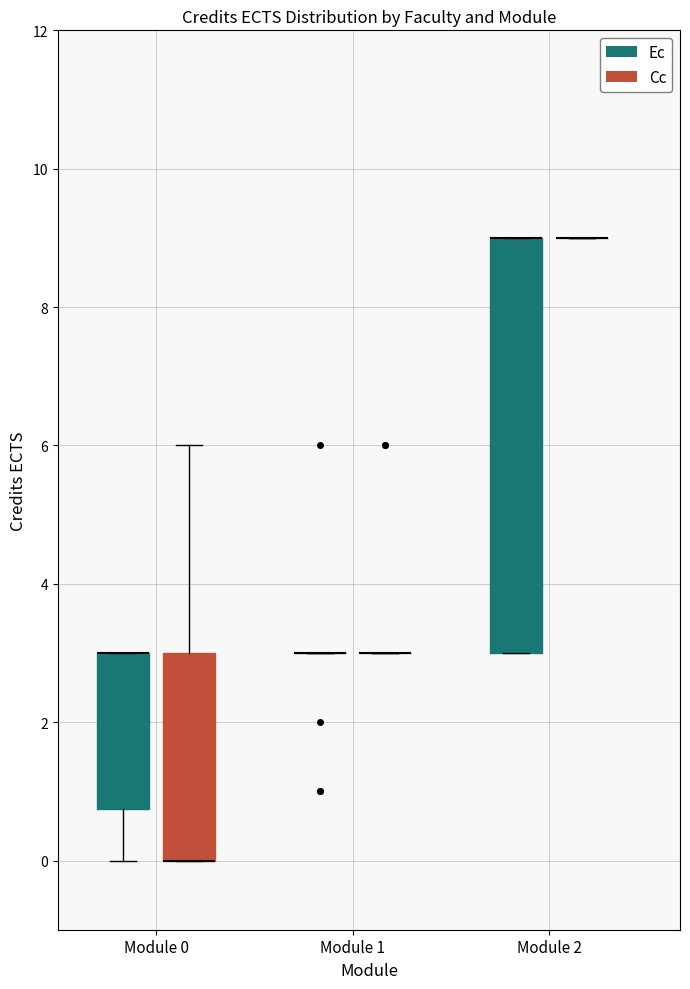

Which box is the tallest, from its lower edge to its upper edge?

Module 2 (Ec)